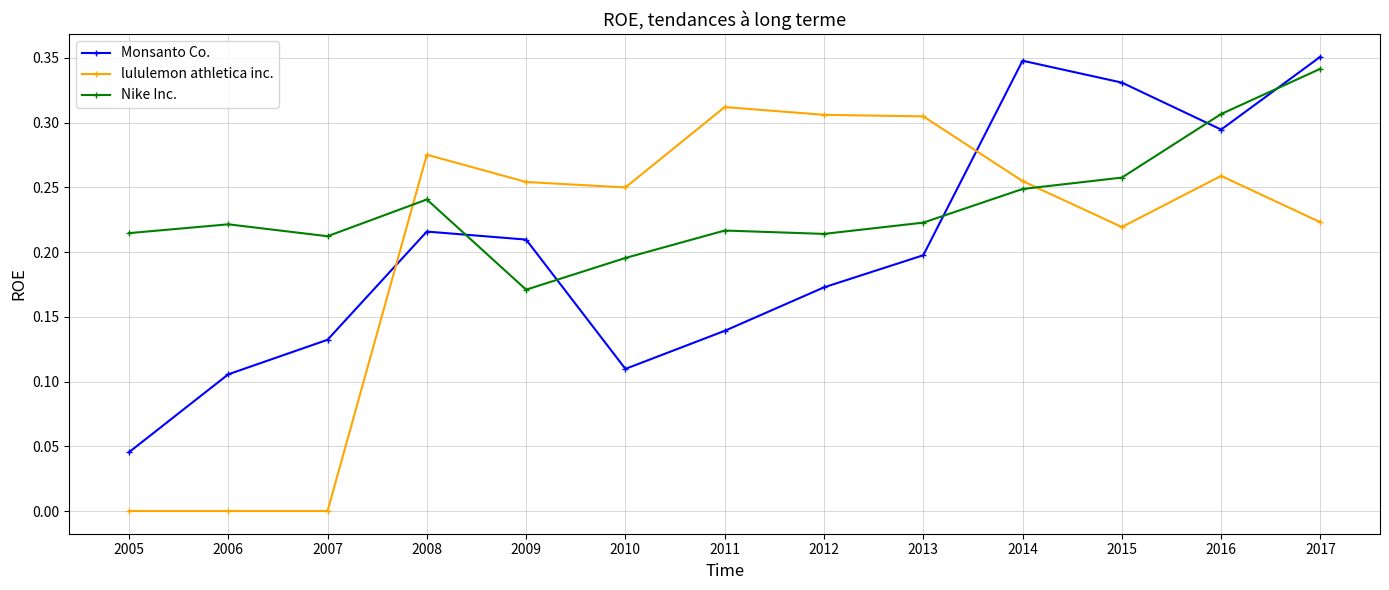

Does the chart display data point markers on the line(s)?

Yes